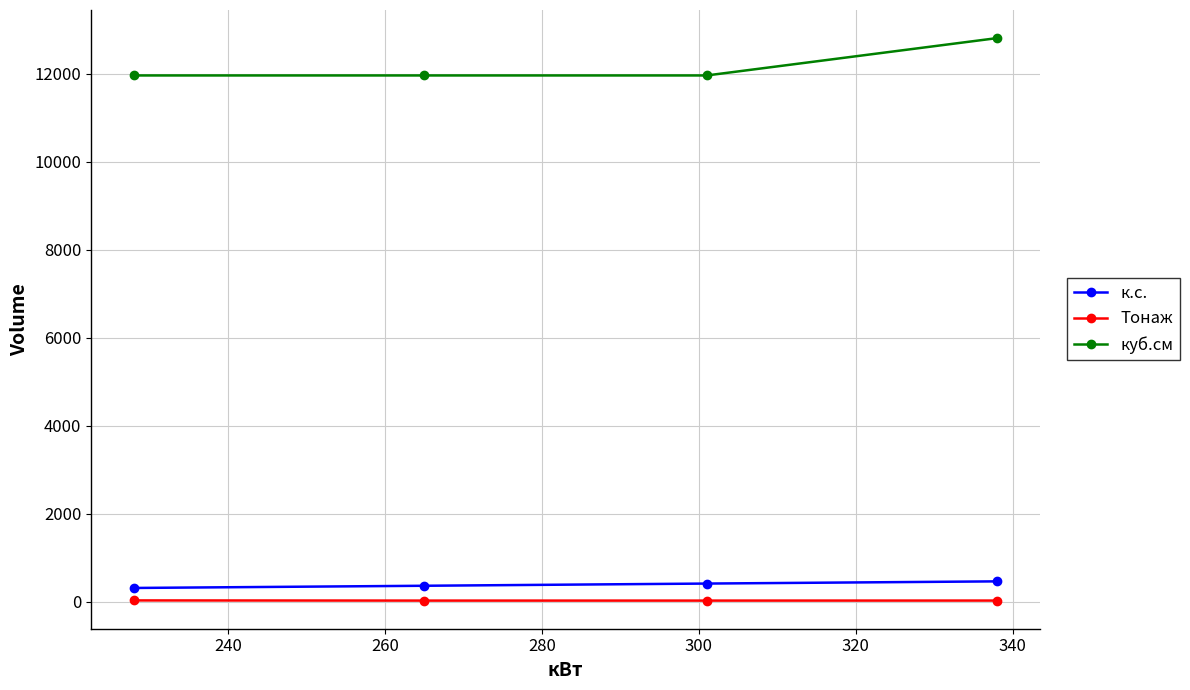

Count the Тонаж values in the range 22 to 26.

3